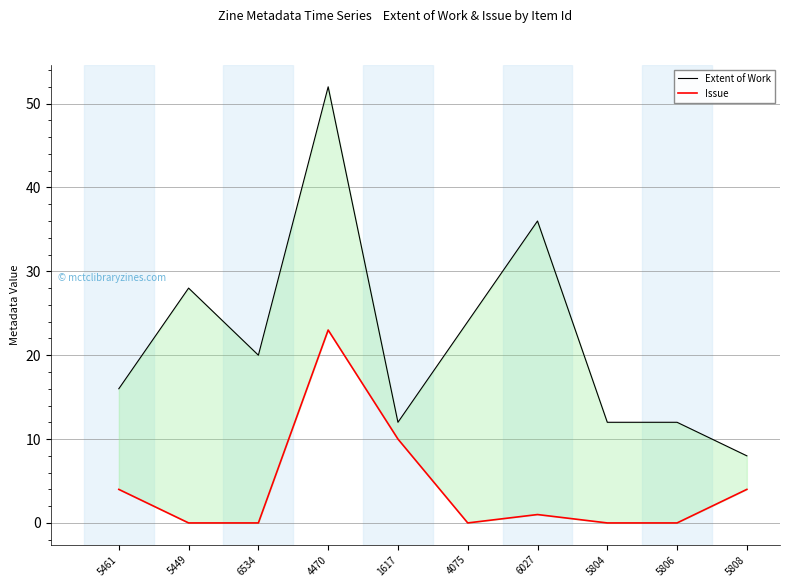

Reading left to right, extract all data points from this chart.

Extent of Work: 16	28	20	52	12	24	36	12	12	8
Issue: 4	0	0	23	10	0	1	0	0	4